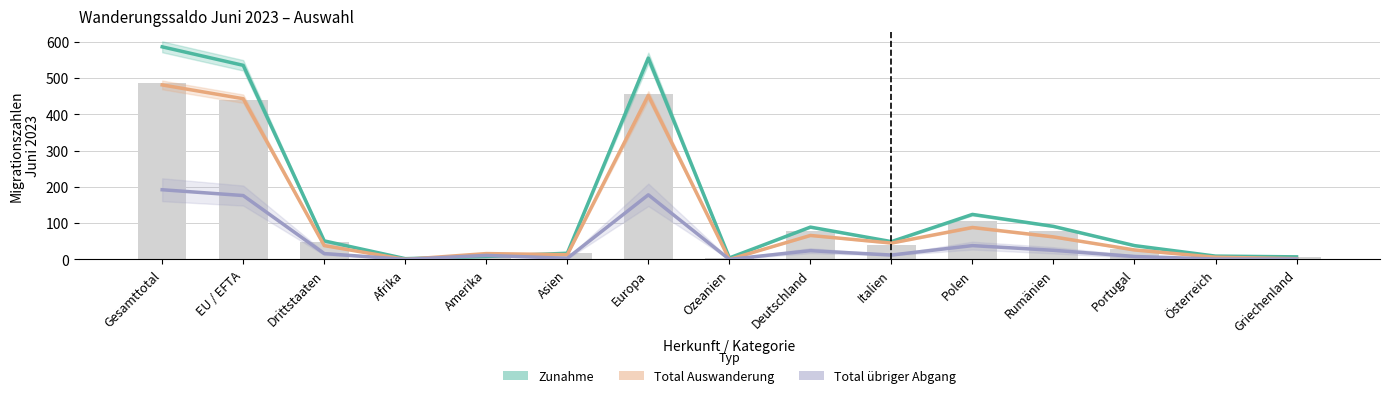

What is the difference between the second highest and minimum values in the Zunahme series?

553